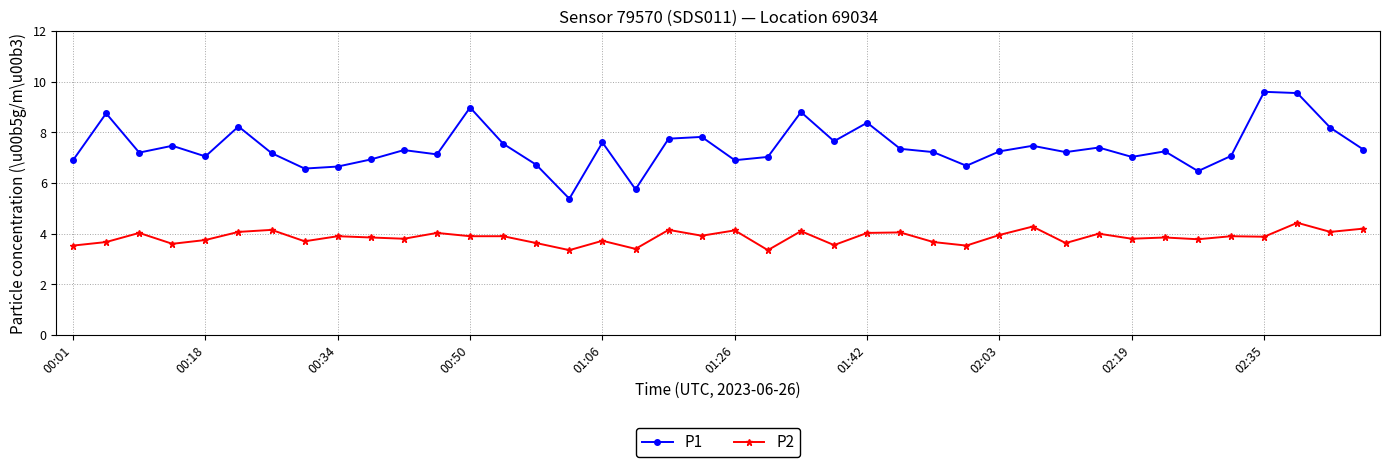

True or false: P1 and P2 intersect in this chart.

False